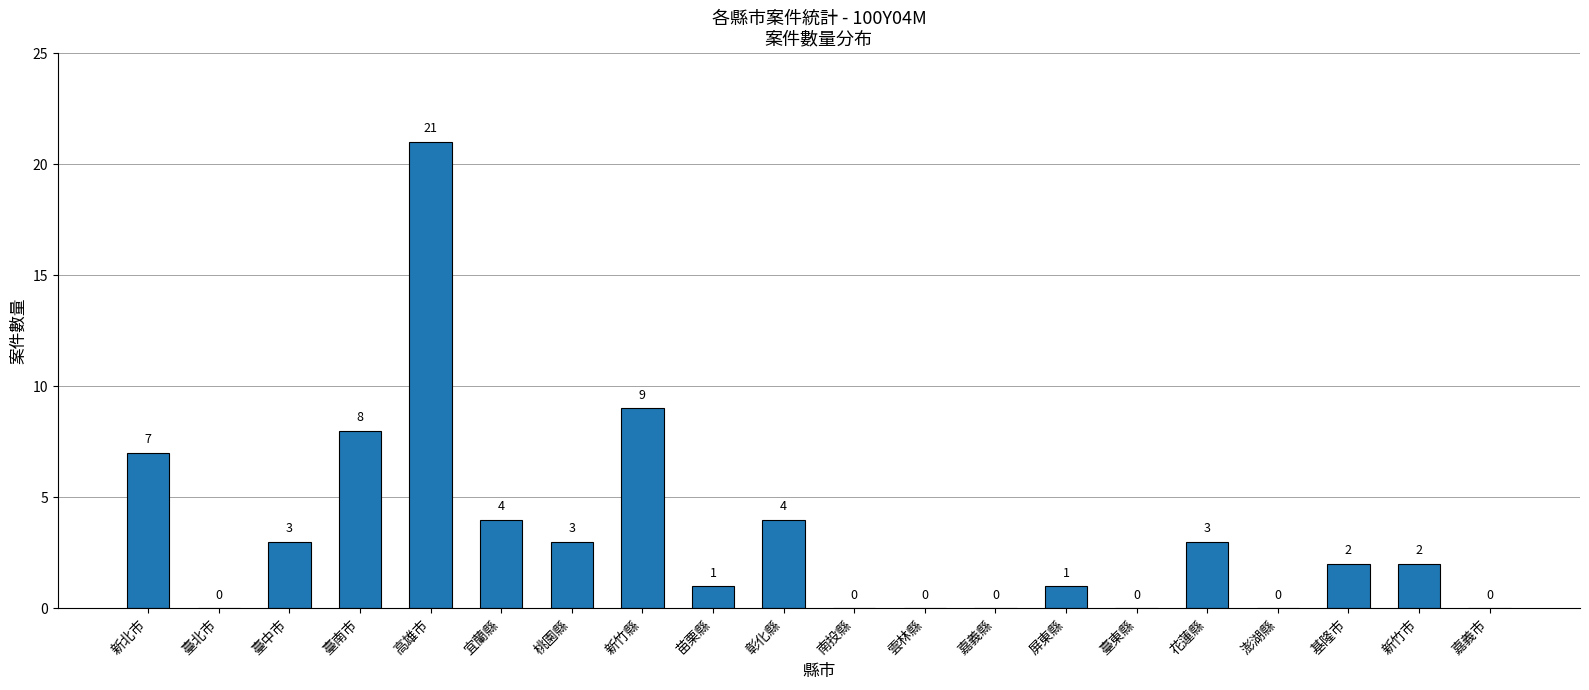

The value at 基隆市 is 2. True or false?

True